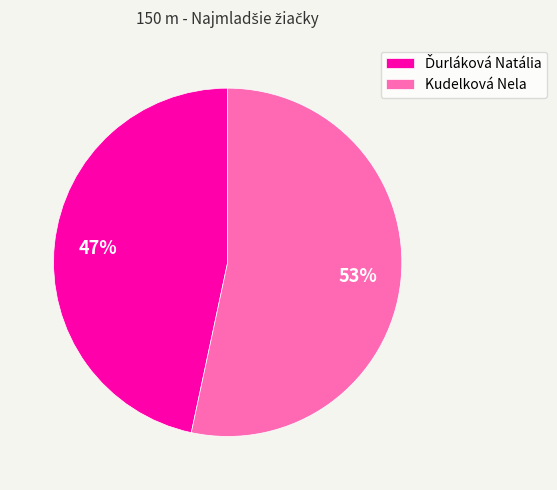

Count the number of slices in the pie.

2